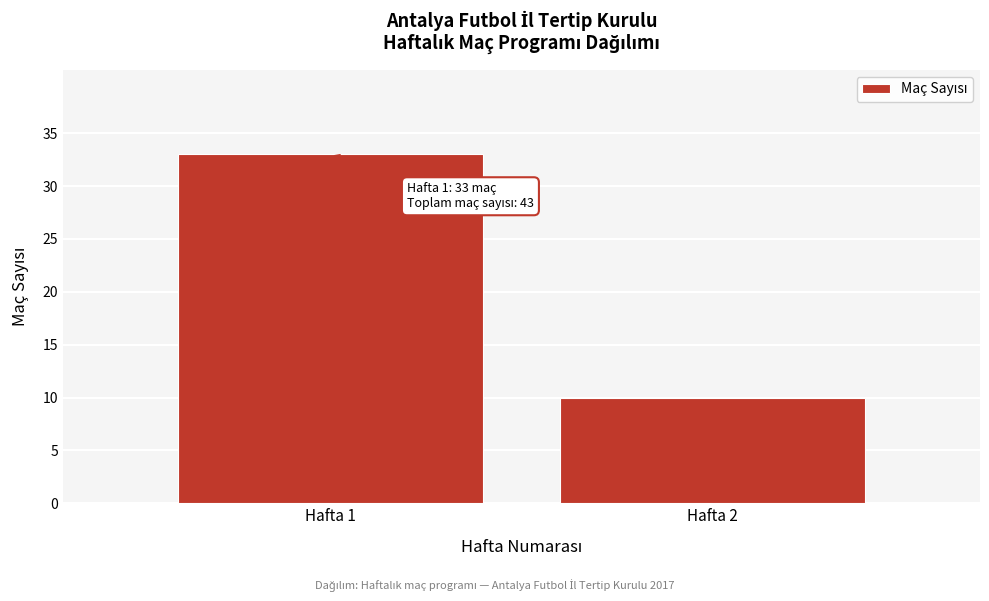

Reading right to left, extract all data points from this chart.

Hafta 2=10	Hafta 1=33